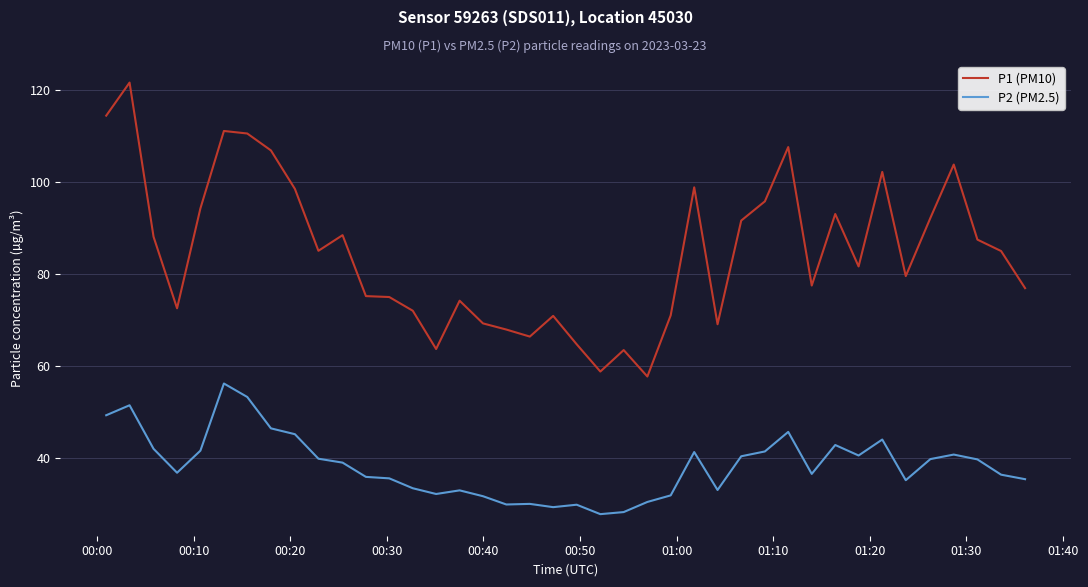

What are all the series names shown in the legend?

P1 (PM10), P2 (PM2.5)